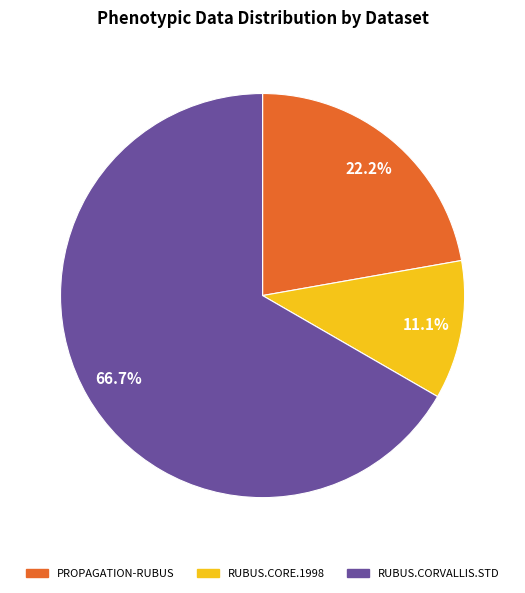

What is the ratio of the value at RUBUS.CORE.1998 to the value at PROPAGATION-RUBUS?

0.5